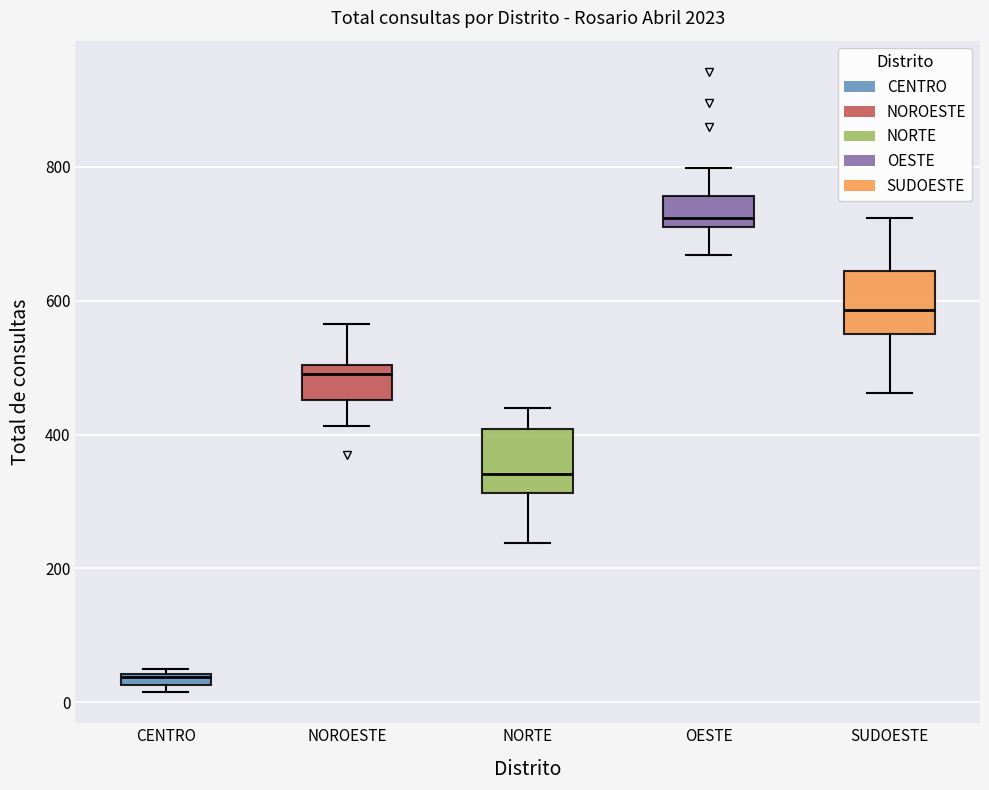

Where is the upper edge of the box for NOROESTE on the y-axis? The values are not printed on the chart, so give them approximately, as read against the axis.

500